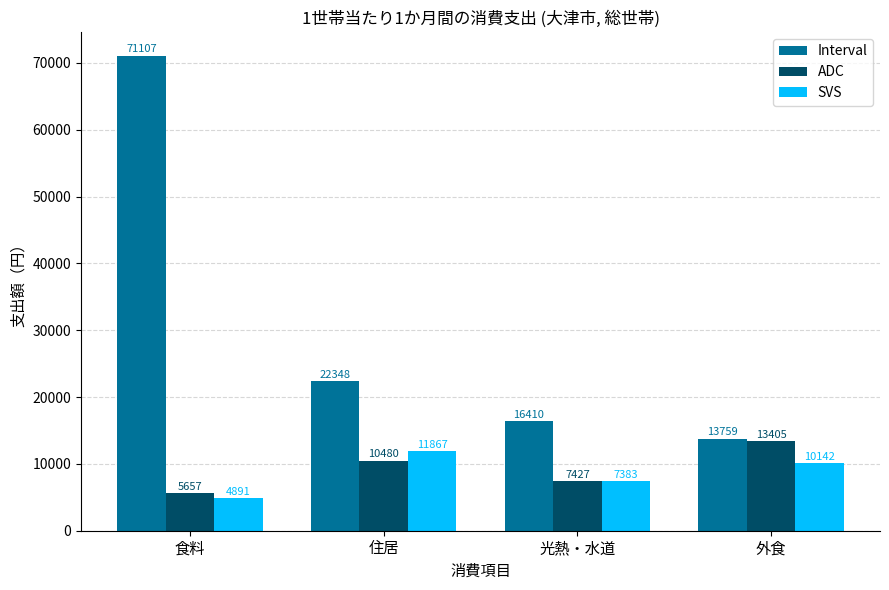

How many categories are shown in the chart?

4